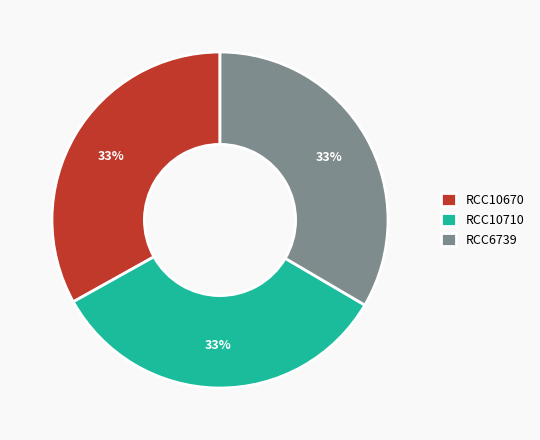

The RCC10670 slice represents 33% of the pie. True or false?

True